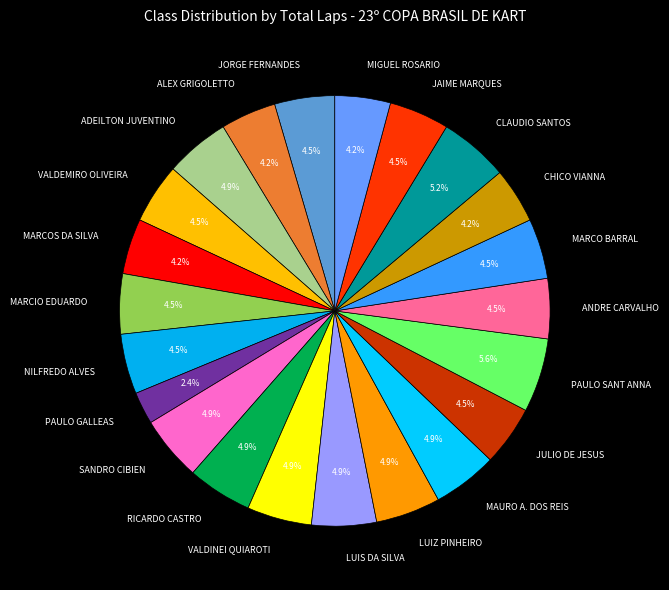

What percentage is NOT represented by VALDEMIRO OLIVEIRA?

95.5%